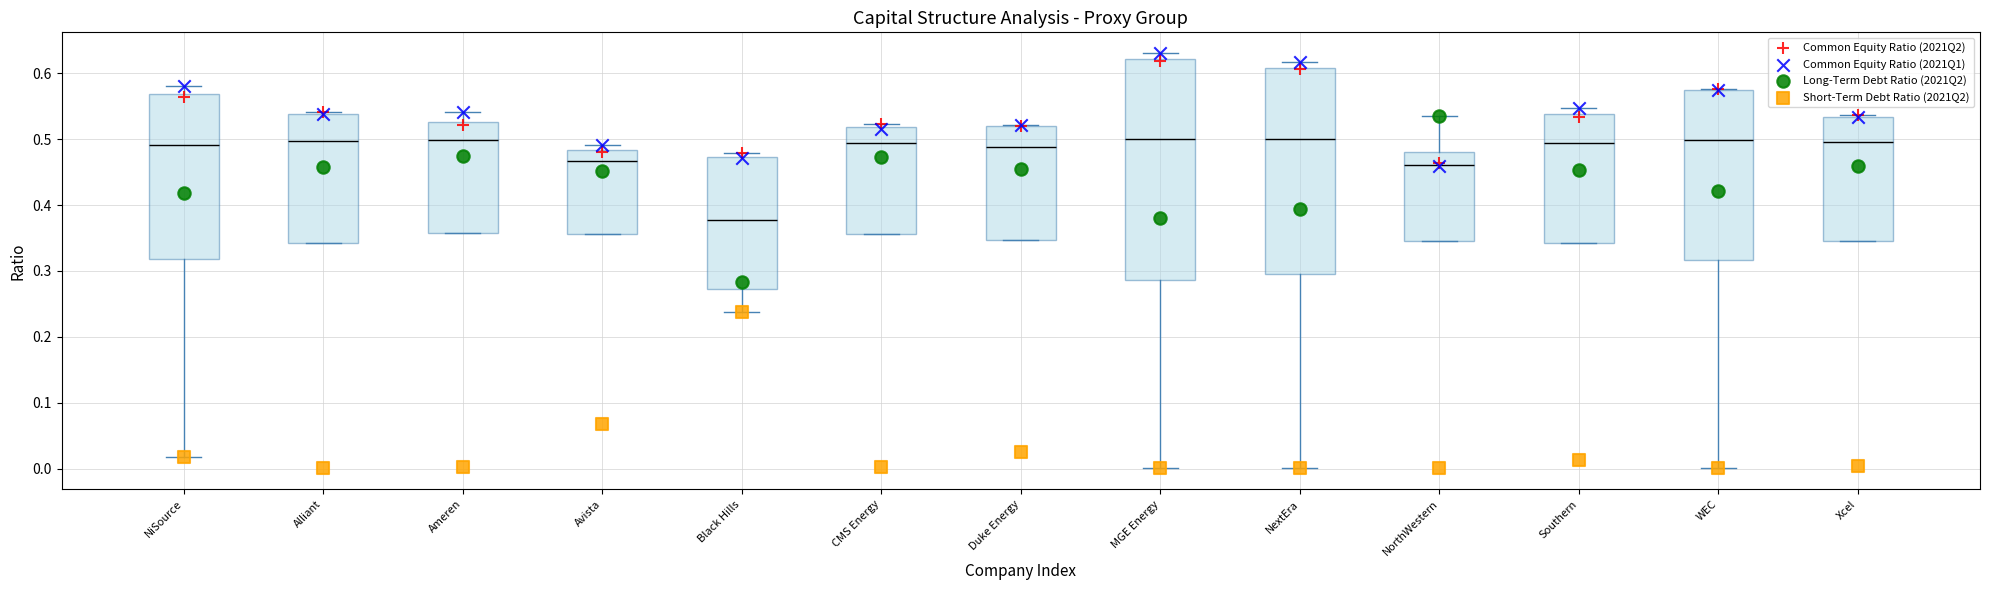

What are all the series names shown in the legend?

Common Equity Ratio (2021Q2), Common Equity Ratio (2021Q1), Long-Term Debt Ratio (2021Q2), Short-Term Debt Ratio (2021Q2)